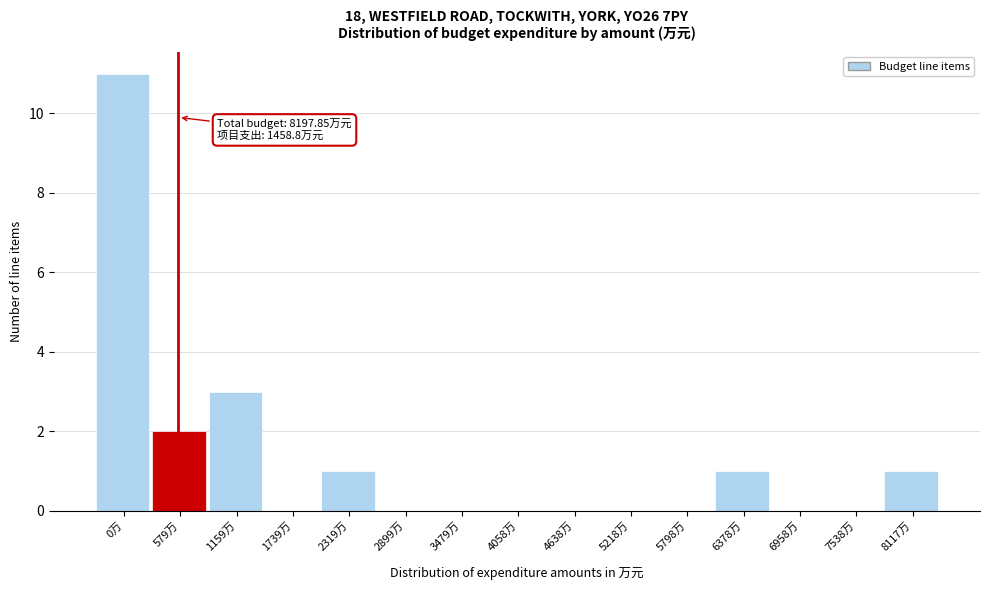

Reading left to right, extract all data points from this chart.

0万=11	579万=2	1159万=3	1739万=0	2319万=1	2899万=0	3479万=0	4058万=0	4638万=0	5218万=0	5798万=0	6378万=1	6958万=0	7538万=0	8117万=1